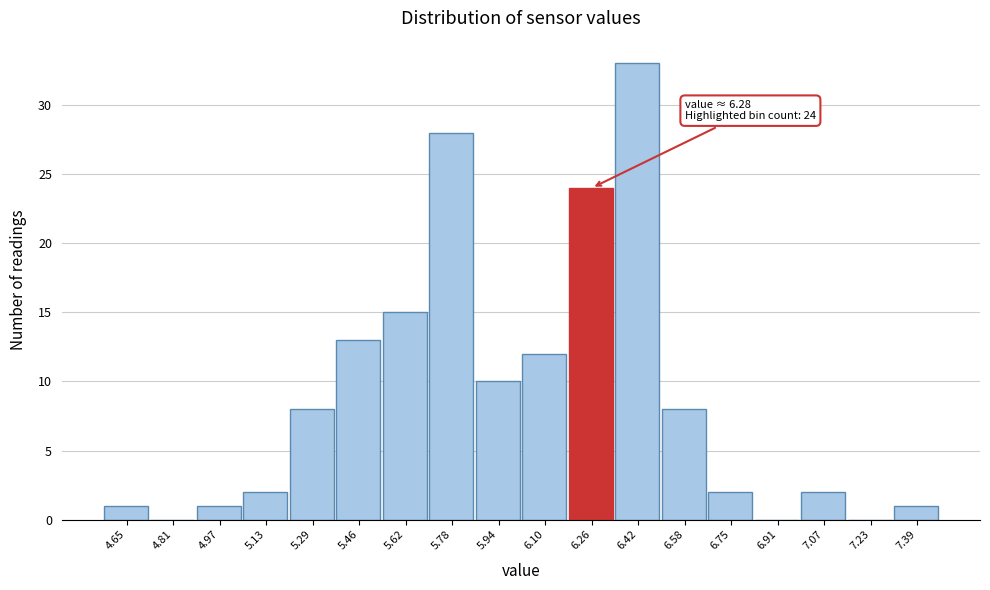

Which range on the x-axis has the tallest bar?

6.34 to 6.50